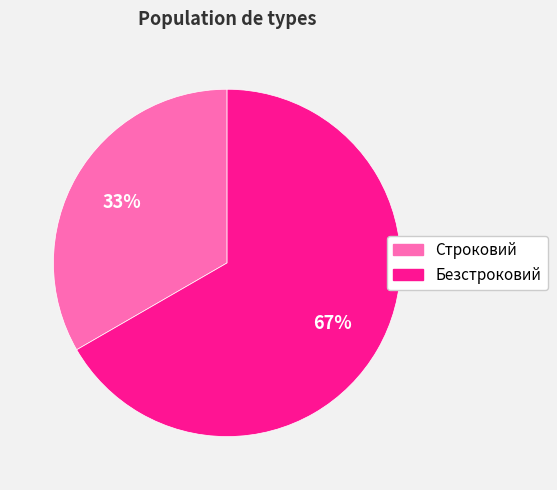

To the nearest percent, what is the combined percentage of Строковий and Безстроковий?

100%